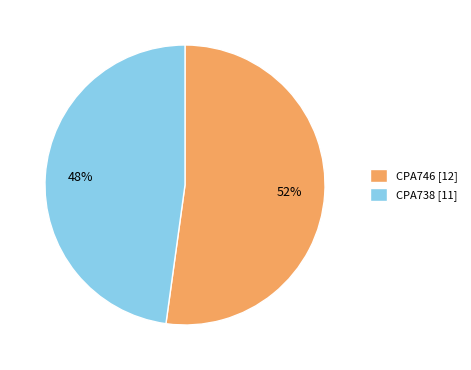

Which category has the biggest portion of the pie?

CPA746 [12]